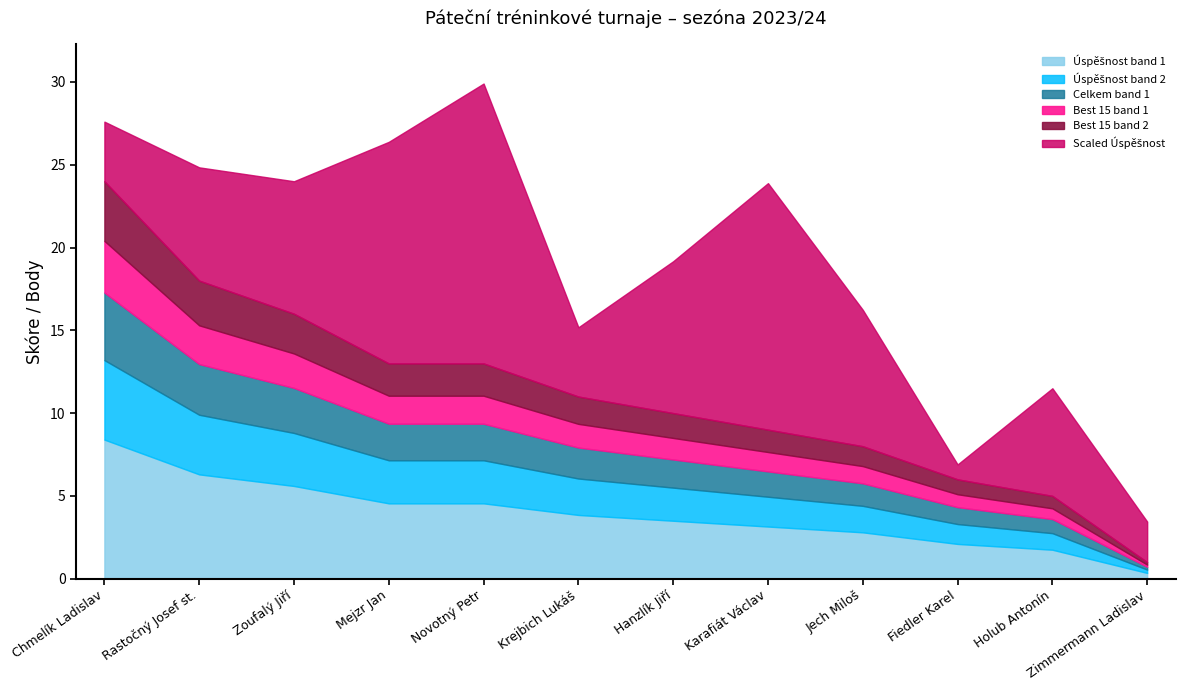

Between Holub Antonín and Chmelík Ladislav, which is larger?

Chmelík Ladislav